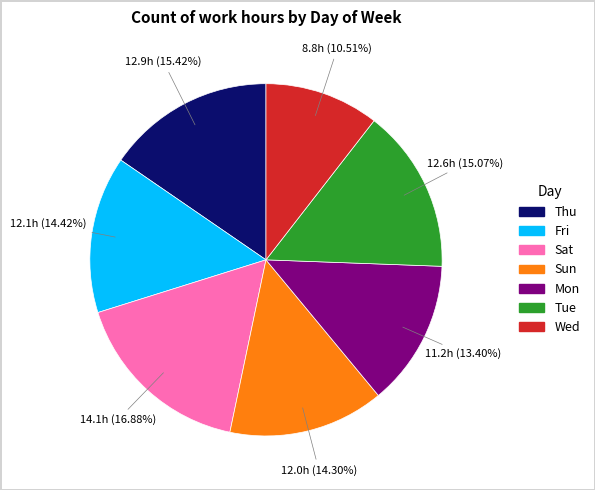

Is Sat the majority of the pie?

No